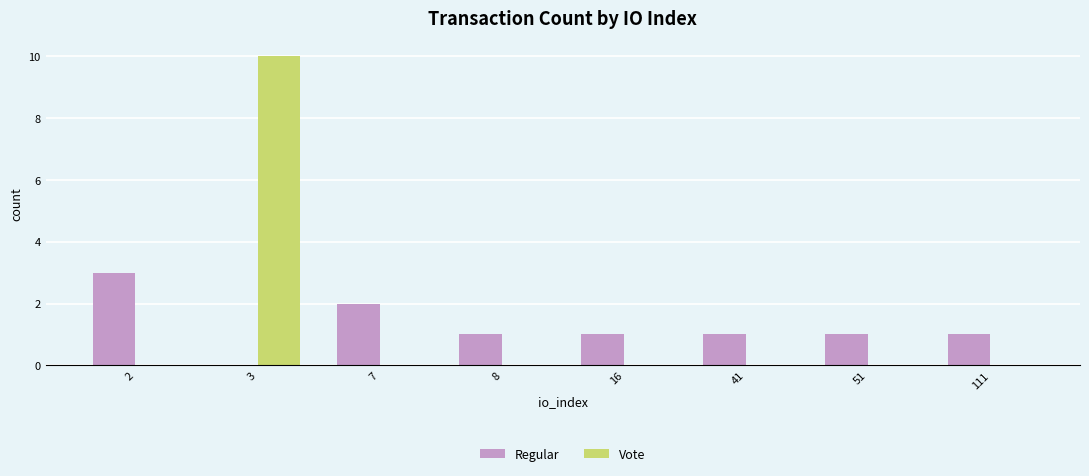

Which label corresponds to the largest value in the chart?

3